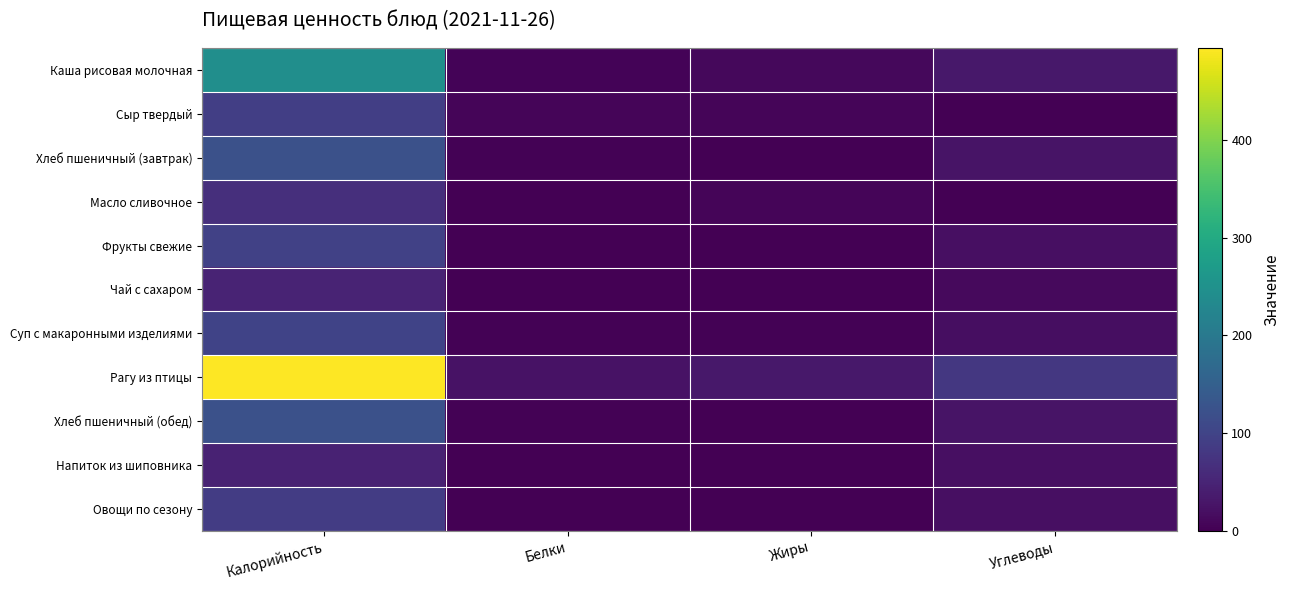

Reading left to right, list all the values displayed in this chart.

Каша рисовая молочная: Калорийность=243.1	Белки=5.2	Жиры=10.2	Углеводы=32.6
Сыр твердый: Калорийность=91.0	Белки=5.8	Жиры=7.4	Углеводы=0.0
Хлеб пшеничный (завтрак): Калорийность=122.5	Белки=3.5	Жиры=0.7	Углеводы=25.3
Масло сливочное: Калорийность=66.0	Белки=0.1	Жиры=7.2	Углеводы=0.1
Фрукты свежие: Калорийность=96.0	Белки=1.5	Жиры=0.5	Углеводы=21.0
Чай с сахаром: Калорийность=48.6	Белки=0.1	Жиры=0.0	Углеводы=12.0
Суп с макаронными изделиями: Калорийность=99.3	Белки=2.3	Жиры=2.3	Углеводы=17.4
Рагу из птицы: Калорийность=493.7	Белки=24.6	Жиры=31.3	Углеводы=79.1
Хлеб пшеничный (обед): Калорийность=122.5	Белки=3.5	Жиры=0.6	Углеводы=25.7
Напиток из шиповника: Калорийность=46.8	Белки=0.7	Жиры=0.0	Углеводы=21.0
Овощи по сезону: Калорийность=88.0	Белки=0.8	Жиры=0.8	Углеводы=19.6